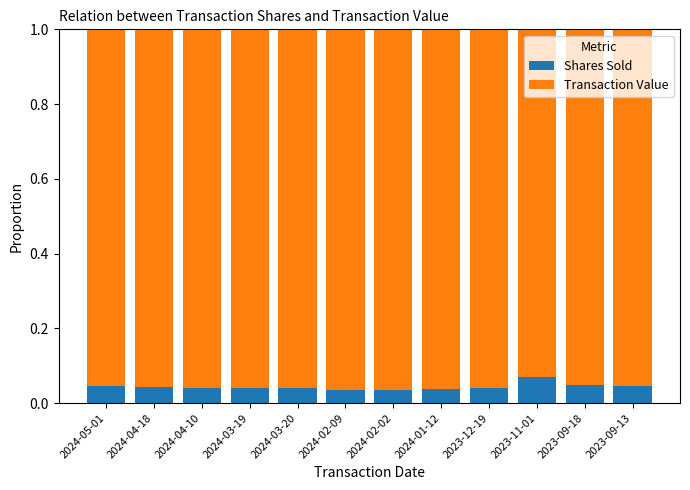

What is the sum of all Shares Sold values?

0.5